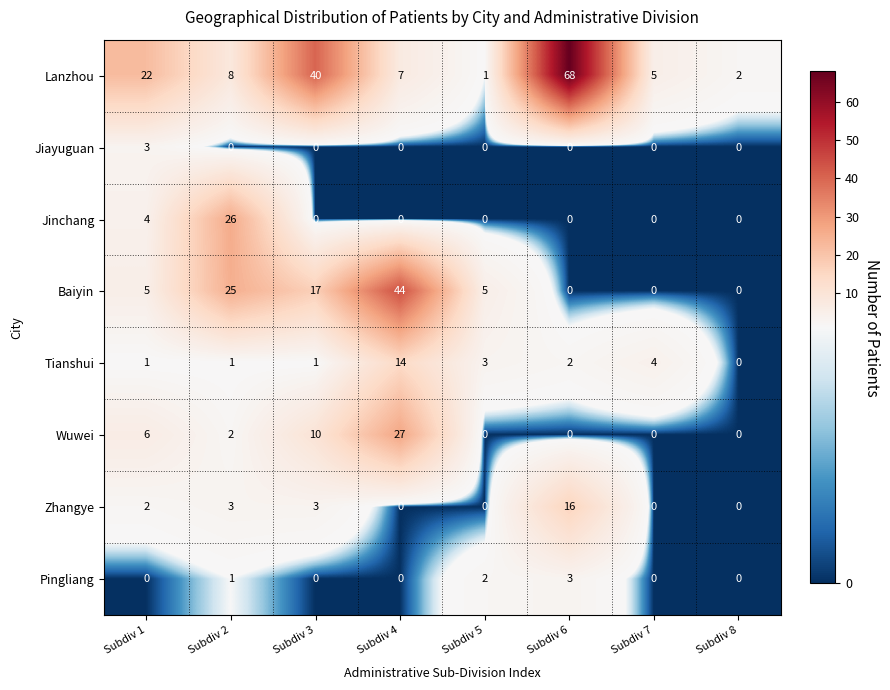

What is the maximum value for Jinchang?

26